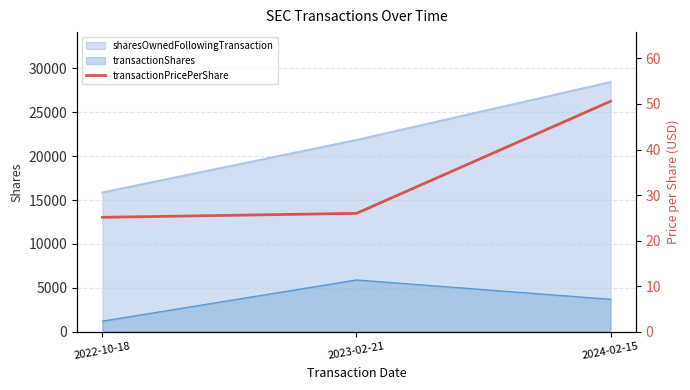

Is it true that the value at 2022-10-18 is 7.2?

False